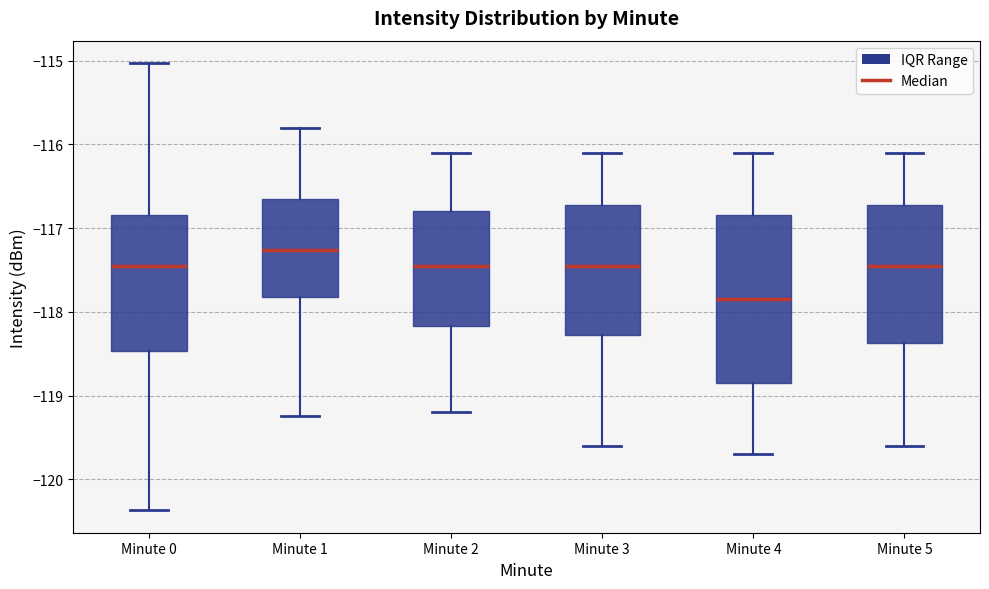

Where is the lower edge of the box for Minute 5 on the y-axis? The values are not printed on the chart, so give them approximately, as read against the axis.

-118.4